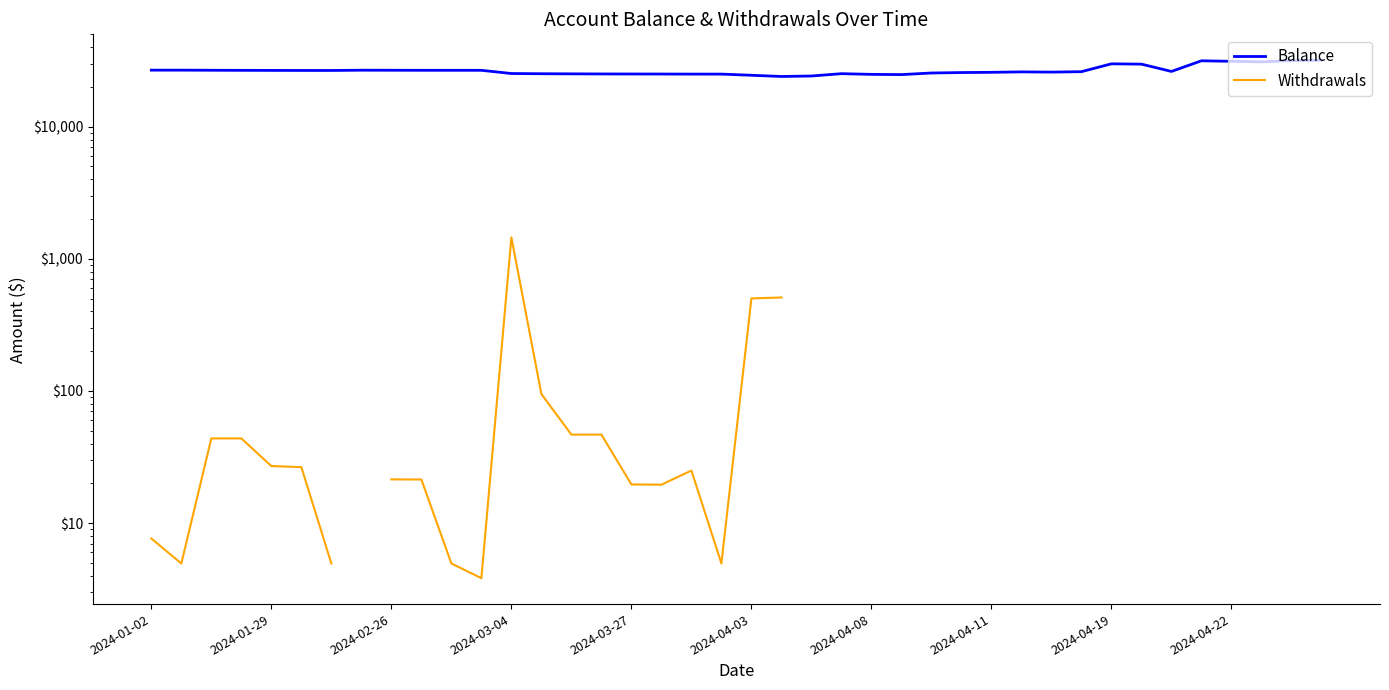

What is the value of the Balance point at the 18th from the left?

25035.9